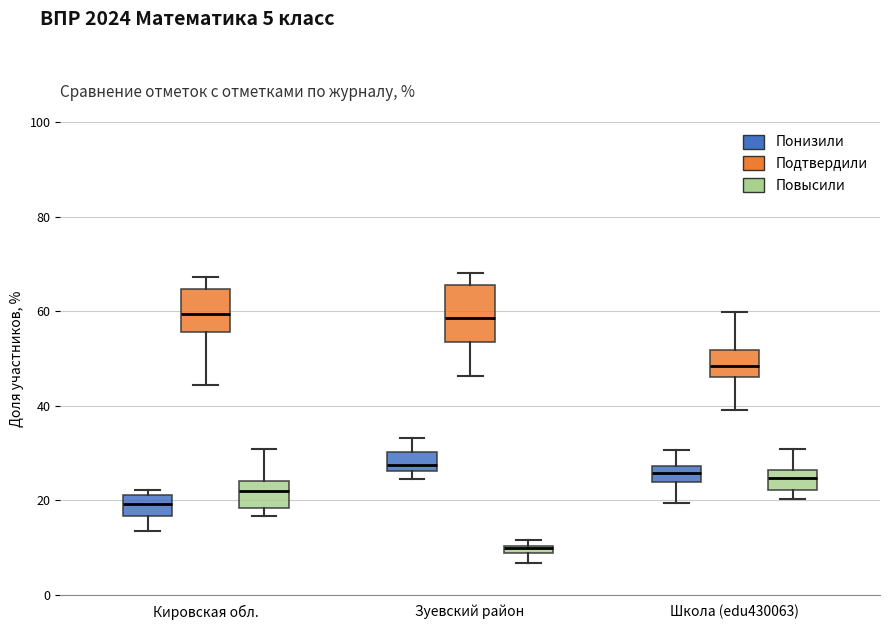

Comparing the boxes themselves (not the whiskers), which one is the tallest?

Зуевский район (Подтвердили)